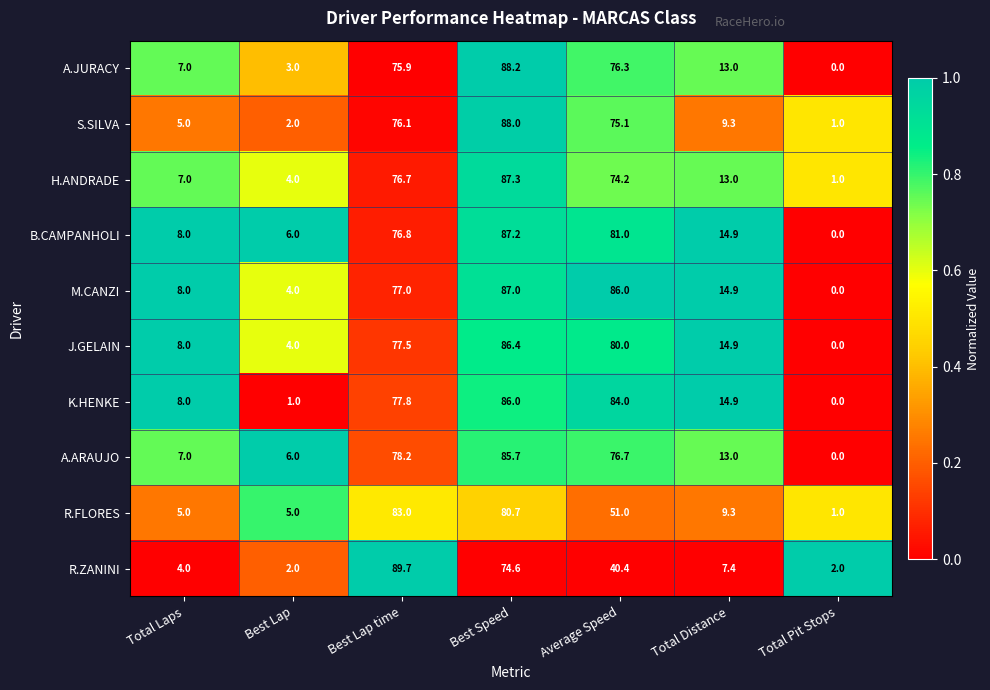

Rank the series by their maximum value, from highest to lowest.

R.ZANINI, A.JURACY, S.SILVA, H.ANDRADE, B.CAMPANHOLI, M.CANZI, J.GELAIN, K.HENKE, A.ARAUJO, R.FLORES